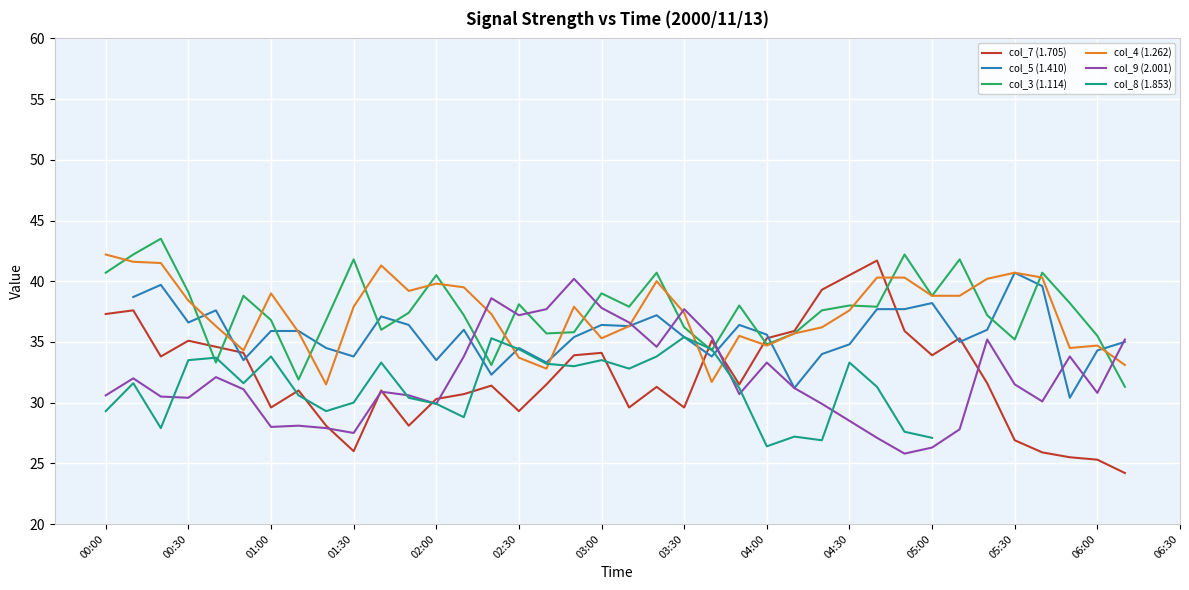

How many lines are shown in the chart?

6